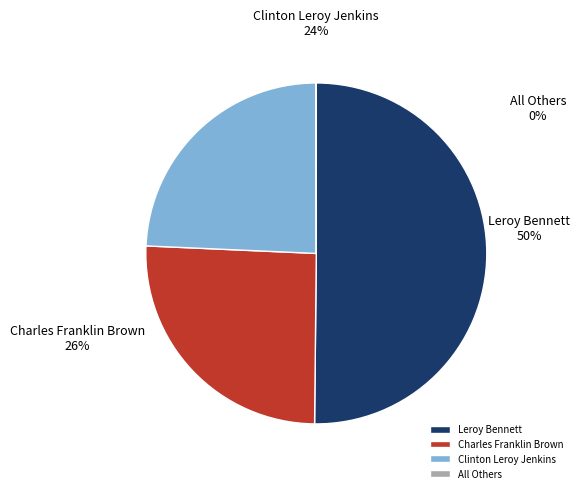

Combined, what portion of the pie is All Others and Leroy Bennett?

50.2%